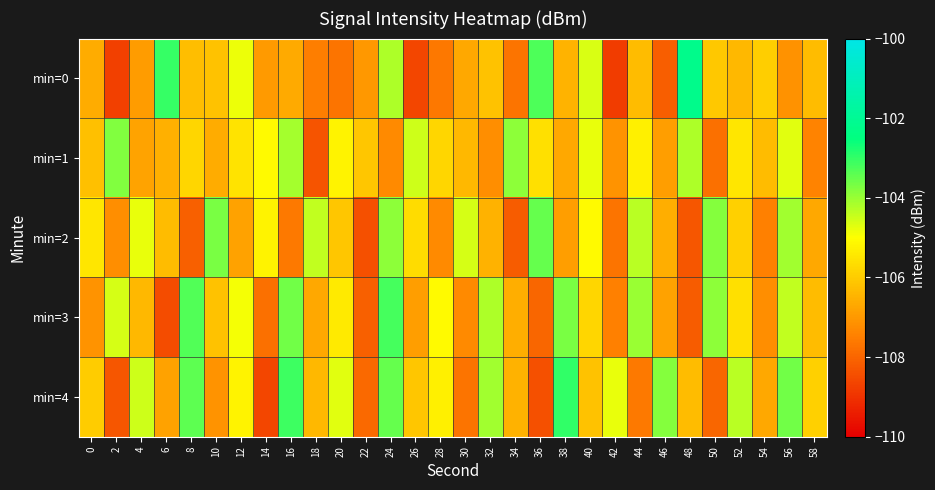

Reading left to right, transcribe all the data shown in this chart.

min=0: 0=-106.6	2=-108.7	4=-106.9	6=-103.0	8=-106.3	10=-106.2	12=-104.8	14=-107.0	16=-106.7	18=-107.5	20=-107.7	22=-107.0	24=-104.2	26=-108.6	28=-107.6	30=-106.7	32=-106.2	34=-107.7	36=-103.3	38=-106.5	40=-104.6	42=-108.8	44=-106.3	46=-108.1	48=-102.2	50=-106.1	52=-106.4	54=-106.0	56=-107.1	58=-106.3
min=1: 0=-106.2	2=-103.8	4=-106.8	6=-106.5	8=-105.8	10=-106.6	12=-105.5	14=-105.1	16=-104.1	18=-108.4	20=-105.2	22=-106.1	24=-107.3	26=-104.5	28=-105.8	30=-106.4	32=-107.2	34=-103.9	36=-105.6	38=-106.7	40=-104.8	42=-107.1	44=-105.3	46=-106.9	48=-104.2	50=-107.8	52=-105.5	54=-106.3	56=-104.7	58=-107.4
min=2: 0=-105.5	2=-107.2	4=-104.8	6=-106.3	8=-108.1	10=-103.7	12=-106.8	14=-105.2	16=-107.6	18=-104.4	20=-106.1	22=-108.4	24=-103.9	26=-105.7	28=-107.3	30=-104.6	32=-106.5	34=-108.2	36=-103.5	38=-106.9	40=-105.1	42=-107.7	44=-104.3	46=-106.6	48=-108.3	50=-103.8	52=-105.9	54=-107.5	56=-104.1	58=-106.7
min=3: 0=-107.1	2=-104.6	4=-106.4	6=-108.5	8=-103.3	10=-106.2	12=-104.9	14=-107.8	16=-103.6	18=-106.7	20=-105.4	22=-108.1	24=-103.2	26=-106.9	28=-105.1	30=-107.3	32=-104.2	34=-106.6	36=-108.0	38=-103.7	40=-105.8	42=-107.5	44=-104.0	46=-106.8	48=-108.2	50=-103.9	52=-105.6	54=-107.2	56=-104.4	58=-106.3
min=4: 0=-106.0	2=-108.3	4=-104.5	6=-106.8	8=-103.4	10=-107.1	12=-105.2	14=-108.6	16=-103.1	18=-106.4	20=-104.7	22=-107.9	24=-103.5	26=-106.1	28=-105.3	30=-107.7	32=-104.1	34=-106.5	36=-108.4	38=-103.0	40=-106.2	42=-104.8	44=-107.6	46=-103.8	48=-106.3	50=-108.0	52=-104.3	54=-106.7	56=-103.6	58=-105.9